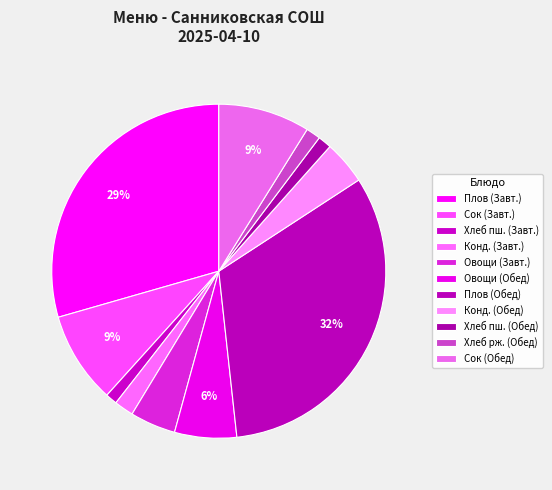

How many slices are in this pie chart?

11